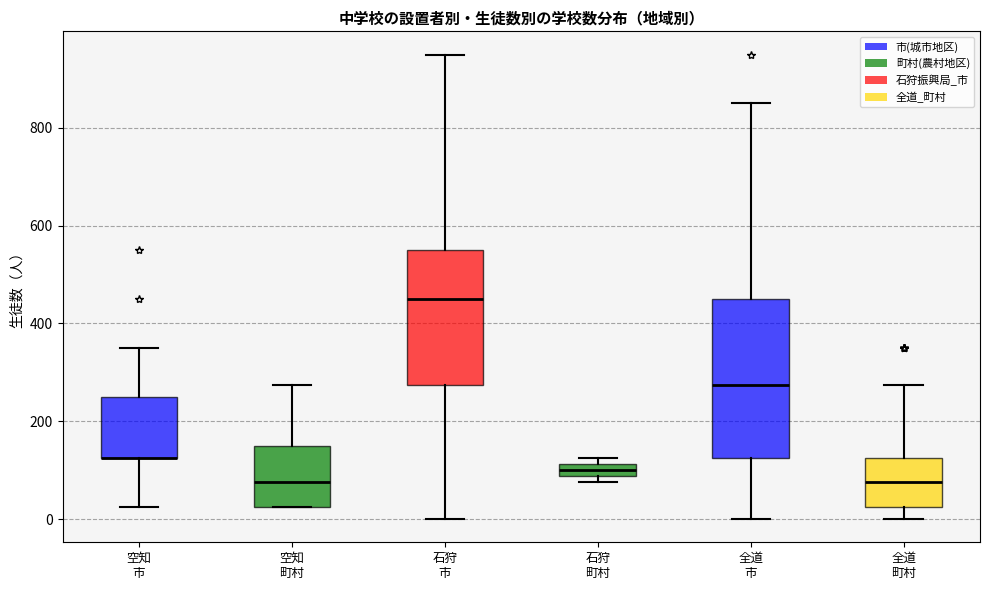

Where does the upper whisker of the box for 空知 町村 end on the y-axis? The values are not printed on the chart, so give them approximately, as read against the axis.

280